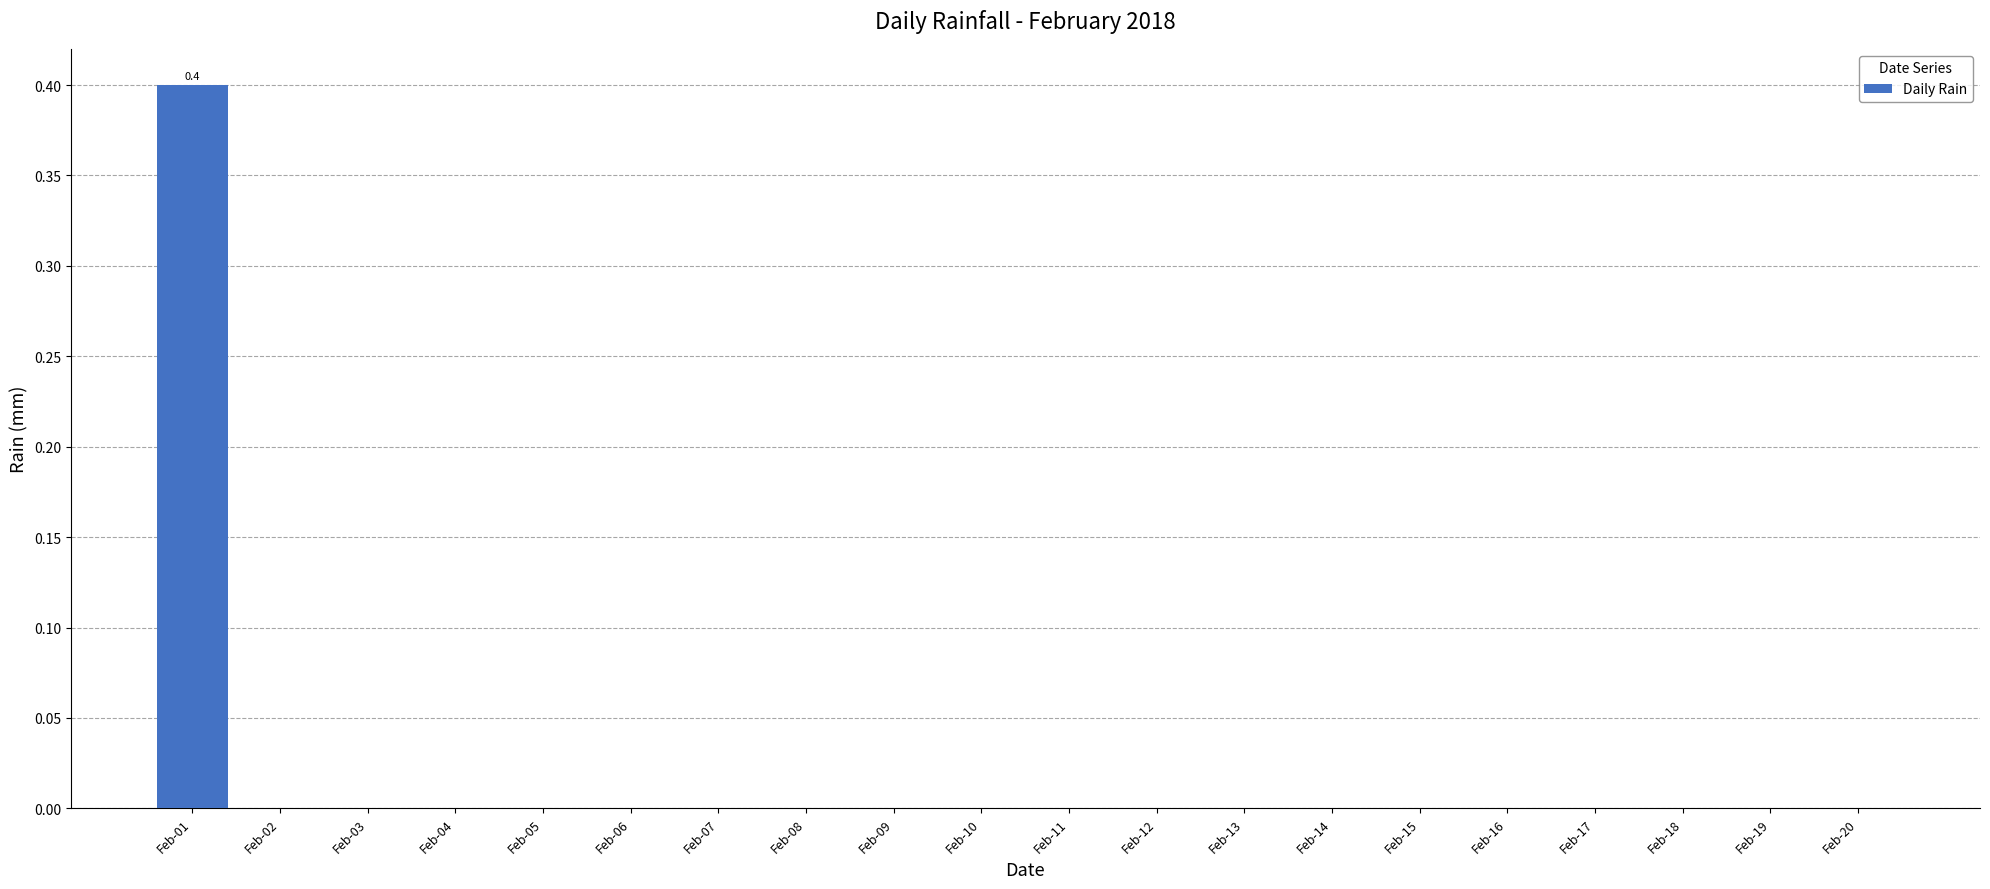

What is the sum of all values?

0.4